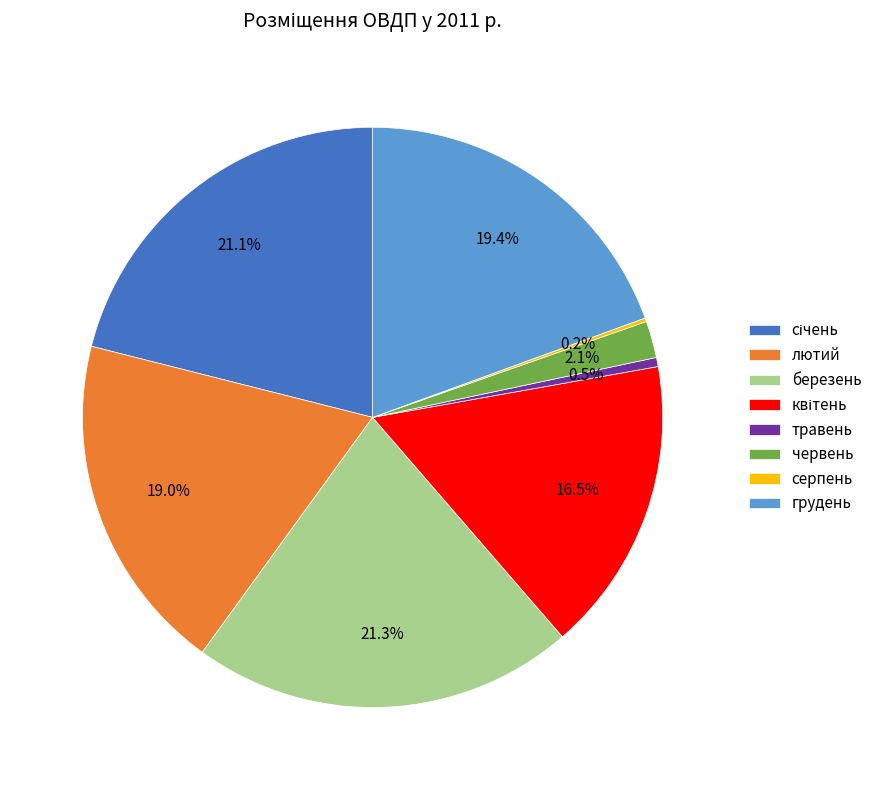

How much of the chart is everything except травень?

99.5%